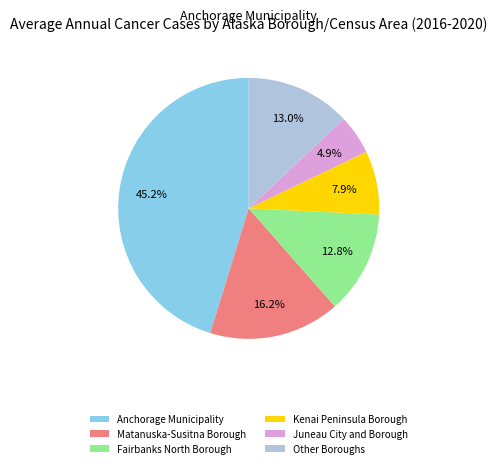

Does any single category account for the majority?

No